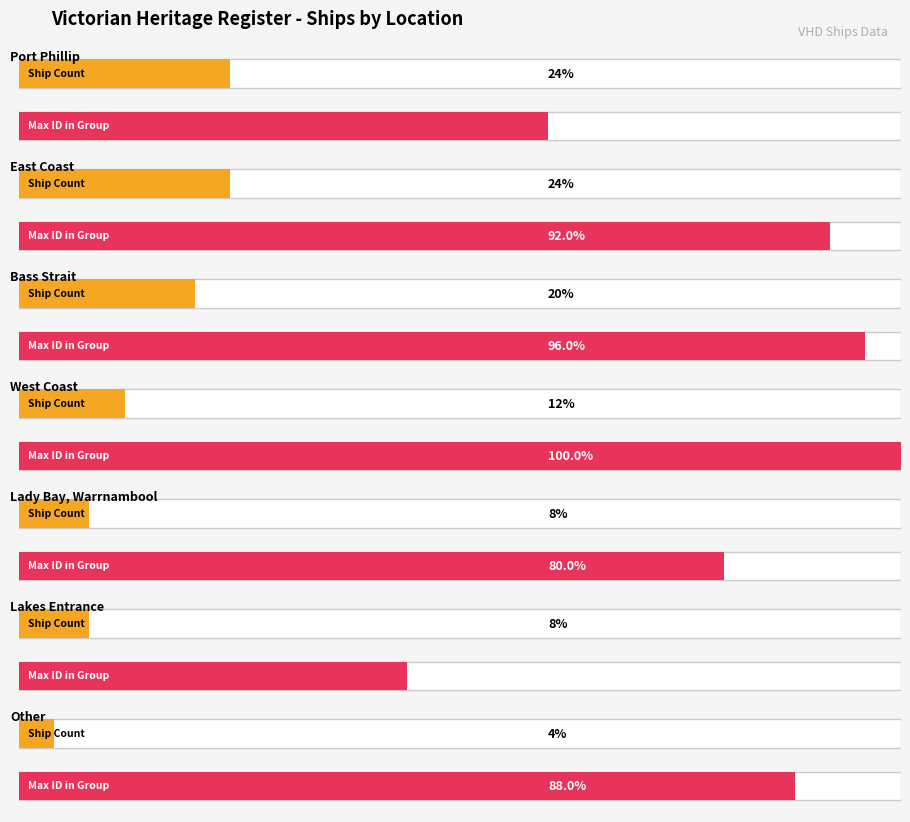

Where is the data nearest to the value 3?

West Coast